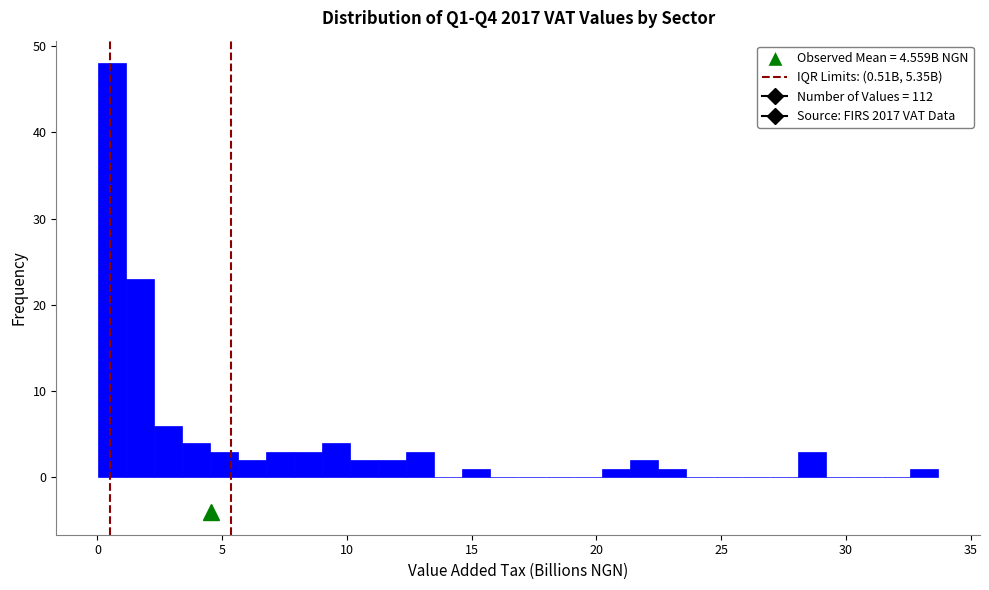

Around what value on the x-axis is the tallest bar? Give the approximate position of its centre, as read against the axis.

0.5